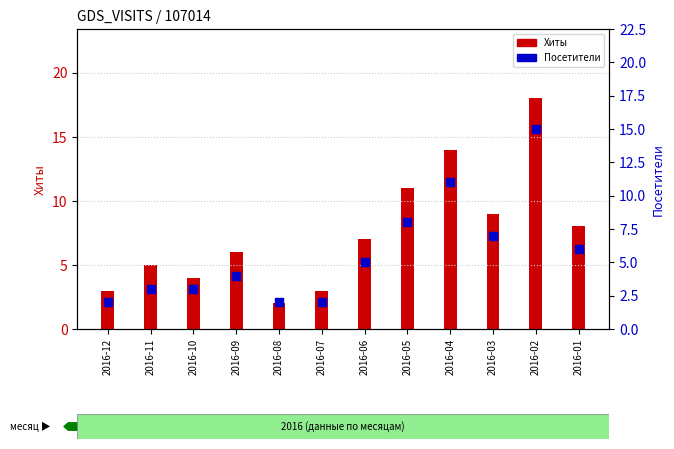

What is the total value across all series at 2016-10?

7